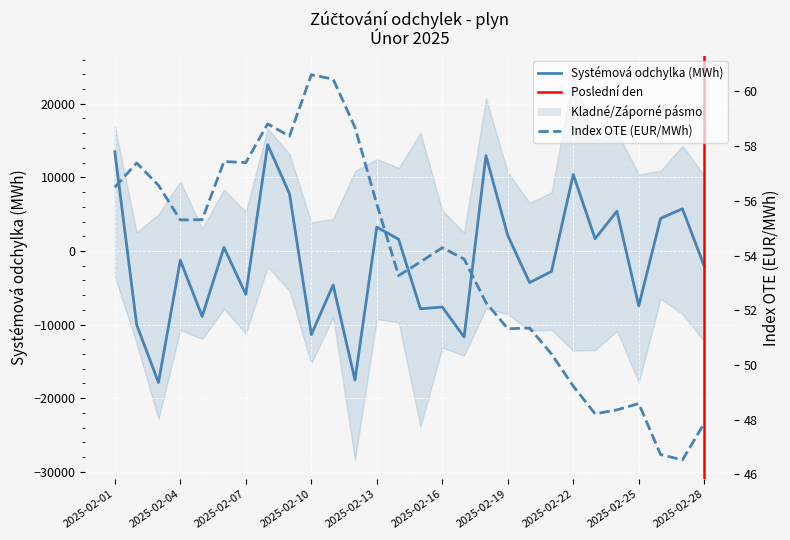

Which series has the largest total across all categories?

Index OTE (EUR/MWh)